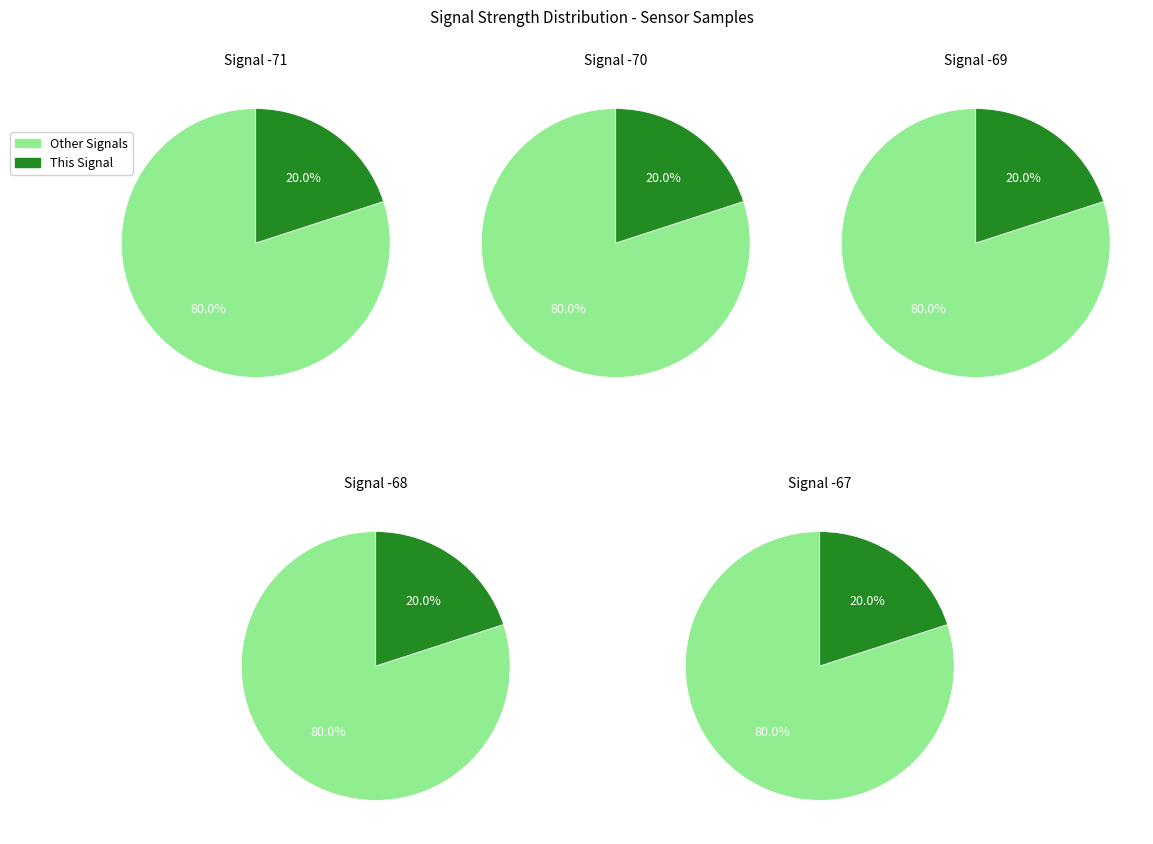

To the nearest percent, what portion does 4 represent?

20%